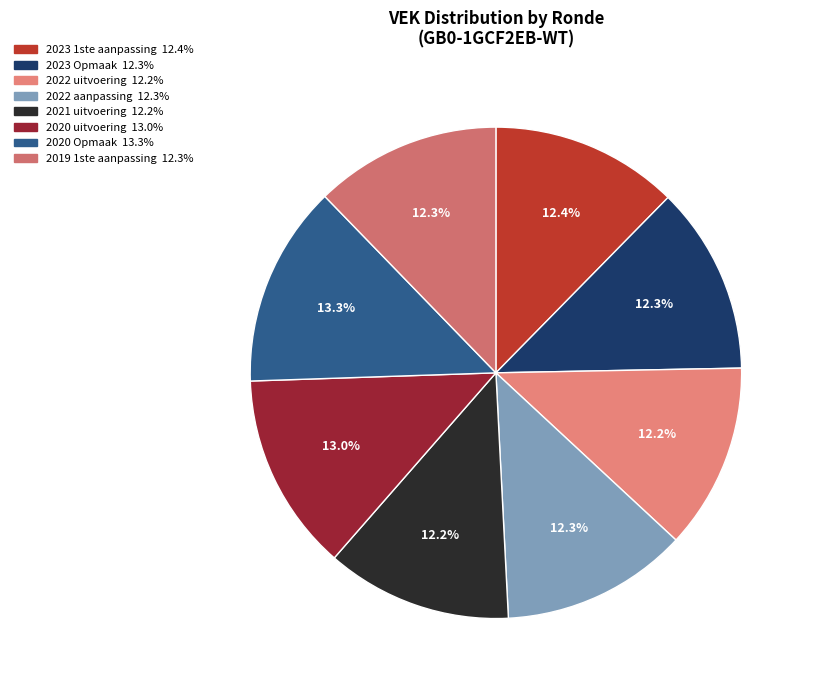

Which has a higher value, 2019 1ste aanpassing or 2021 uitvoering?

2019 1ste aanpassing